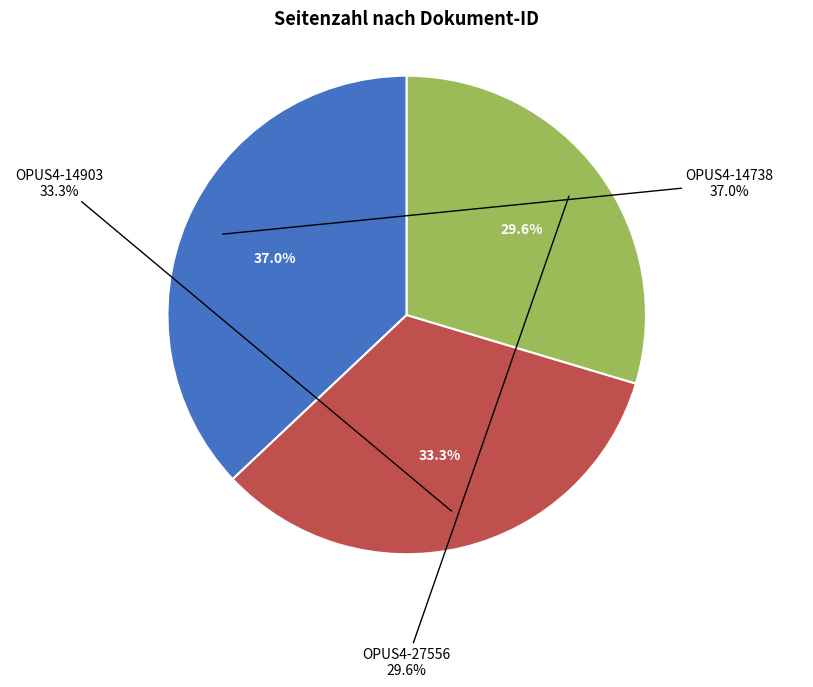

Is there a majority slice in this chart?

No